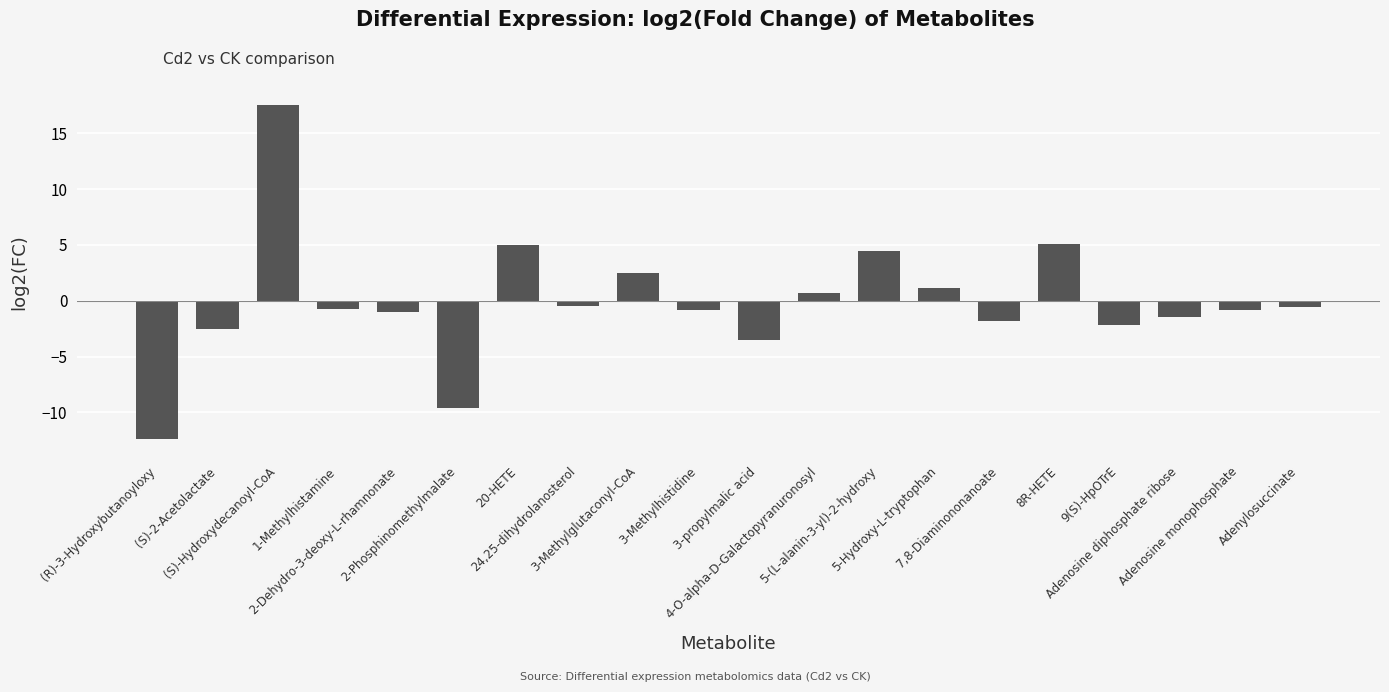

How many values are above zero?

7